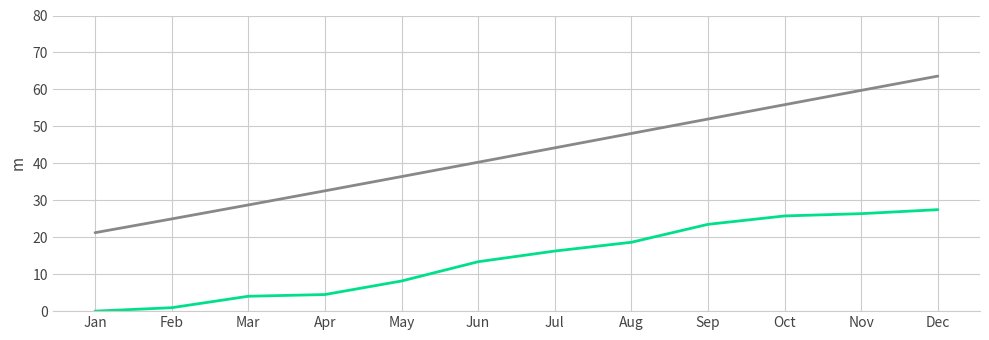

At which category does the chart reach its peak across all series?

Dec